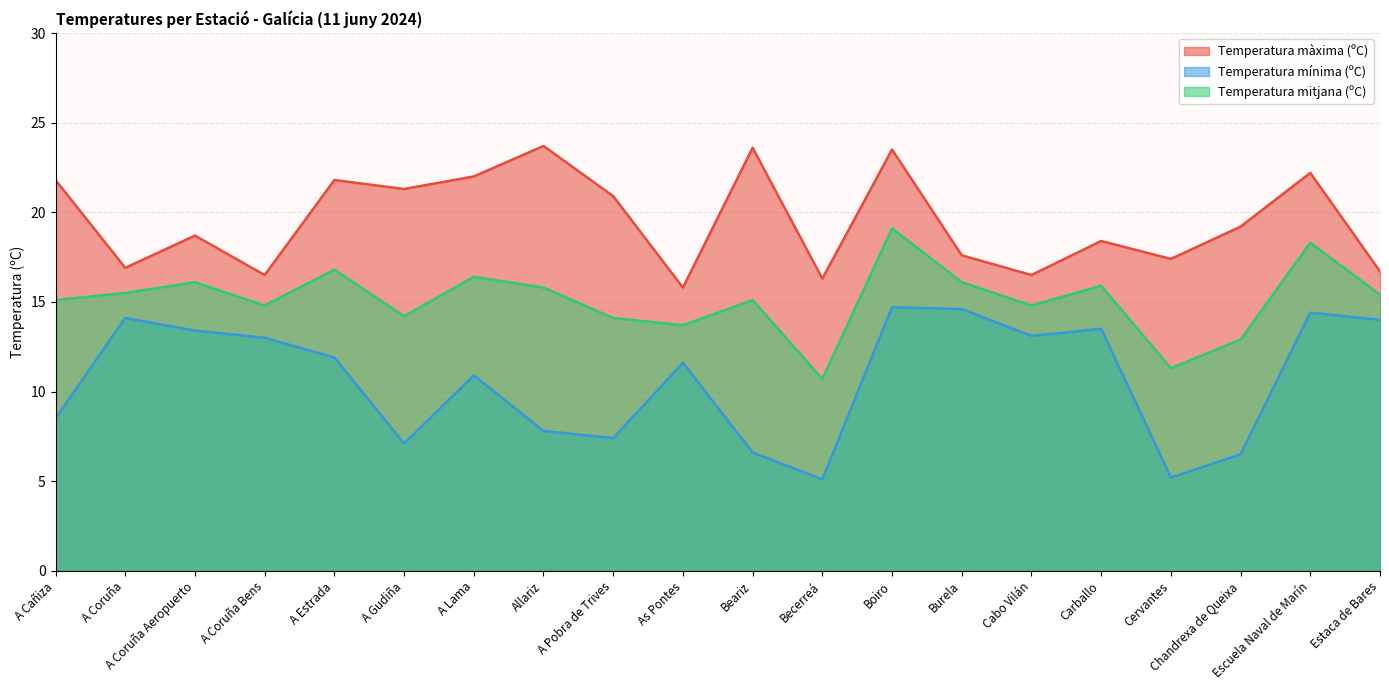

How many lines are shown in the chart?

3